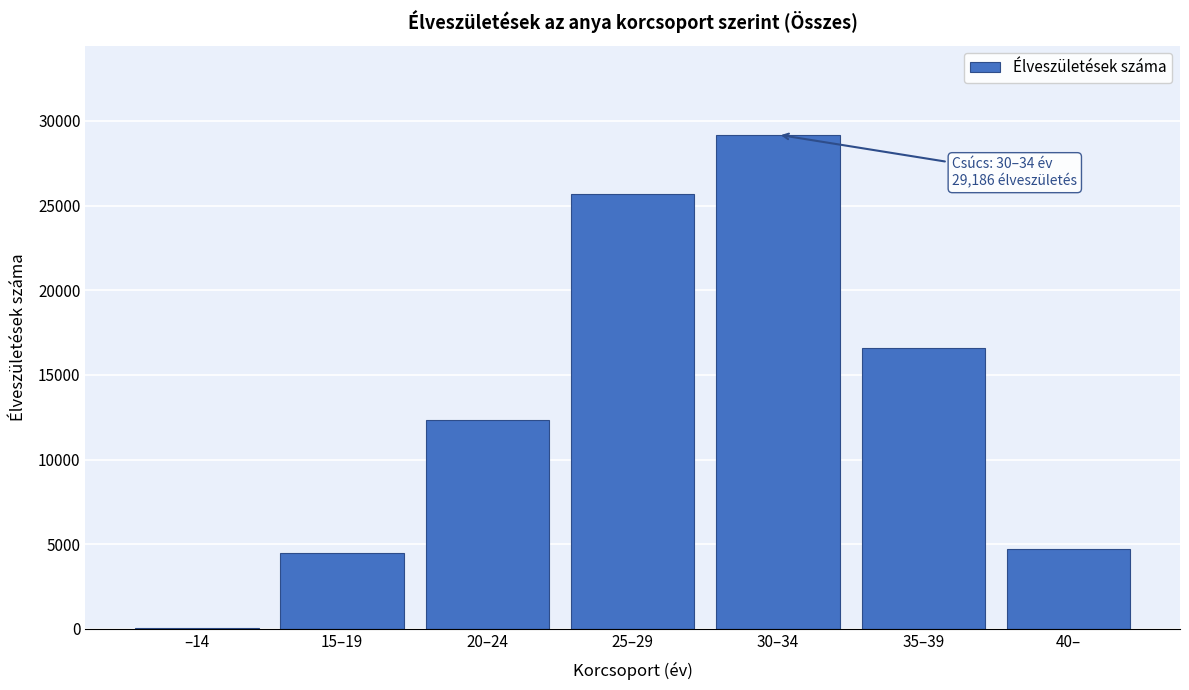

Reading left to right, extract all data points from this chart.

–14=49	15–19=4505	20–24=12320	25–29=25680	30–34=29186	35–39=16568	40–=4731